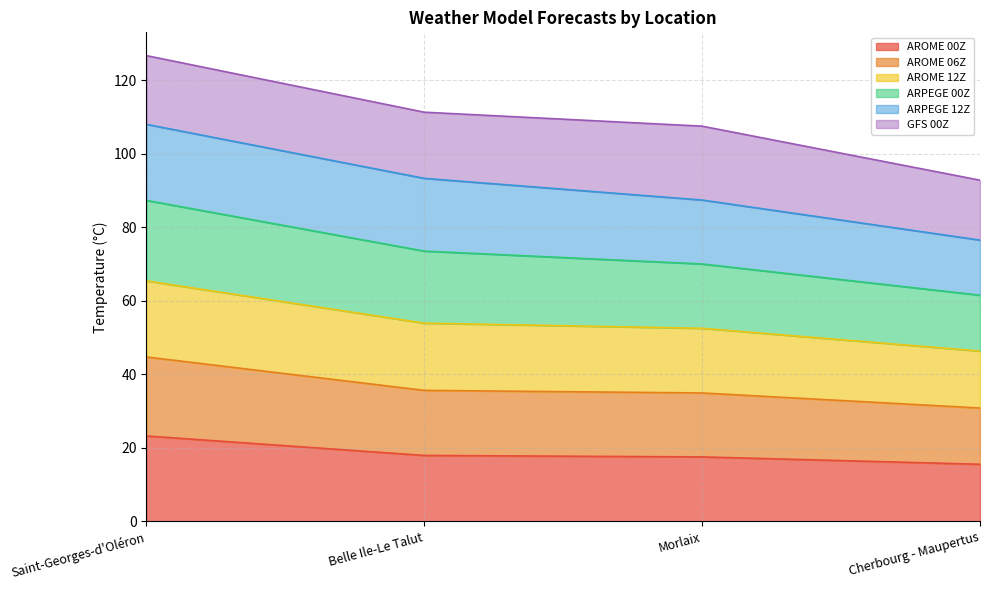

At which label does AROME 00Z reach its peak?

Saint-Georges-d'Oléron